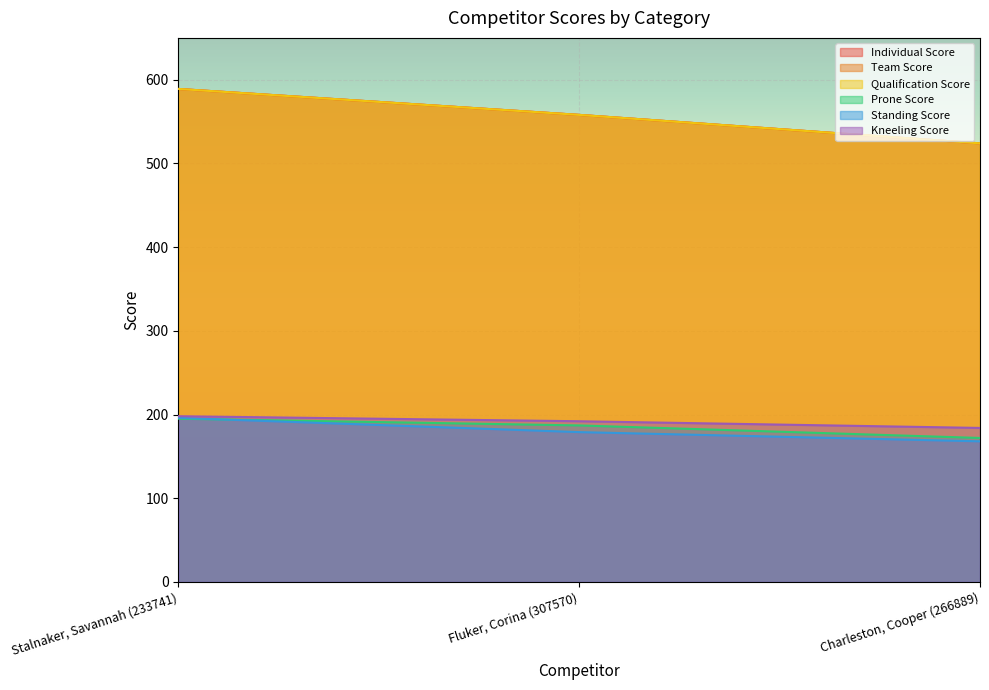

What is the approximate value of Standing Score at Stalnaker, Savannah (233741), to the nearest 10?

200